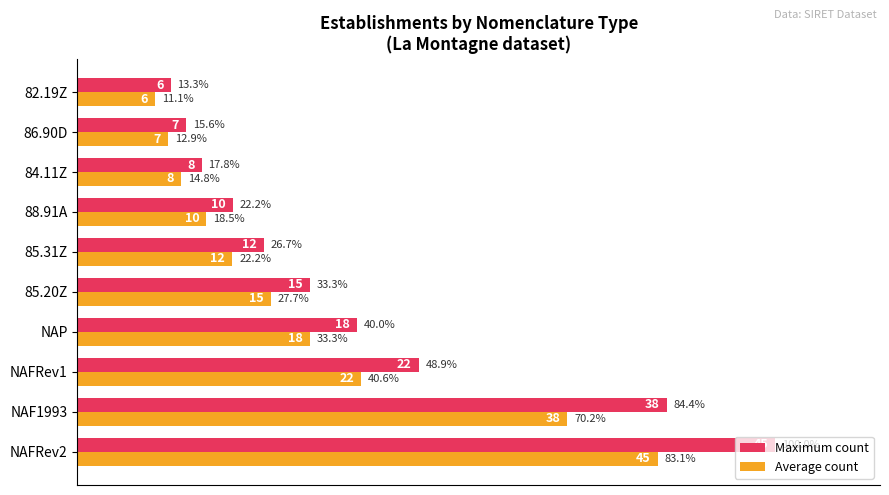

What is the minimum value shown in the chart?

11.1